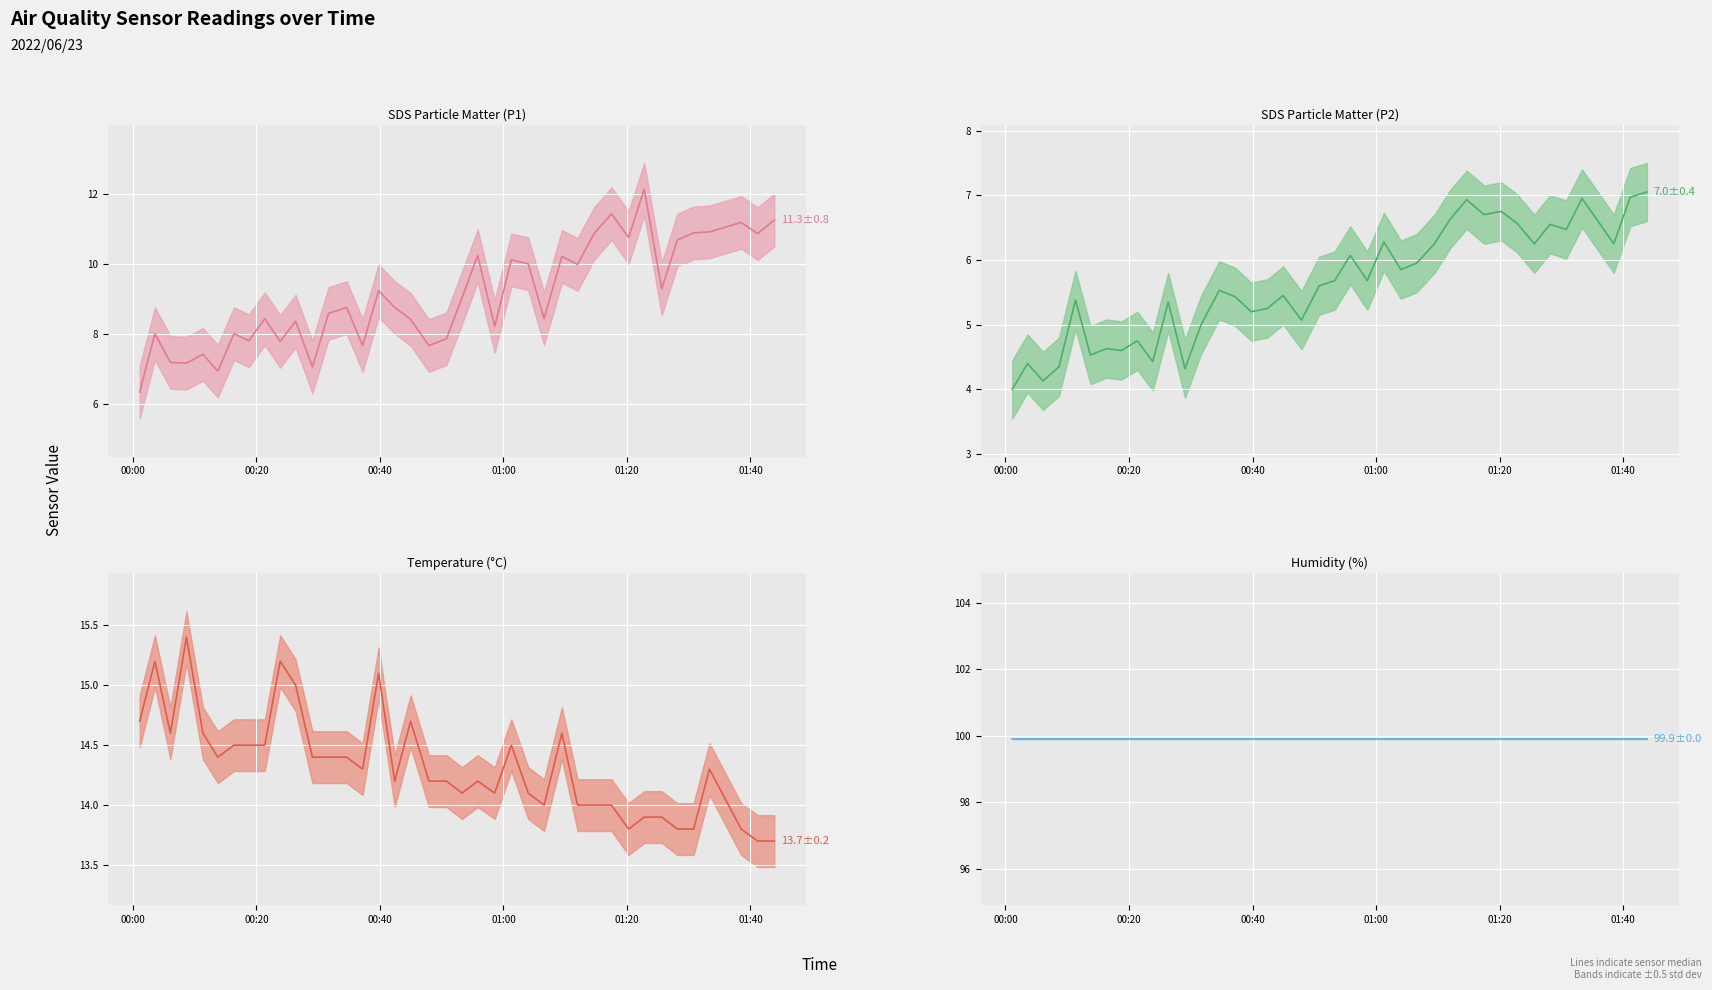

What is the average value of the Humidity series?

99.9